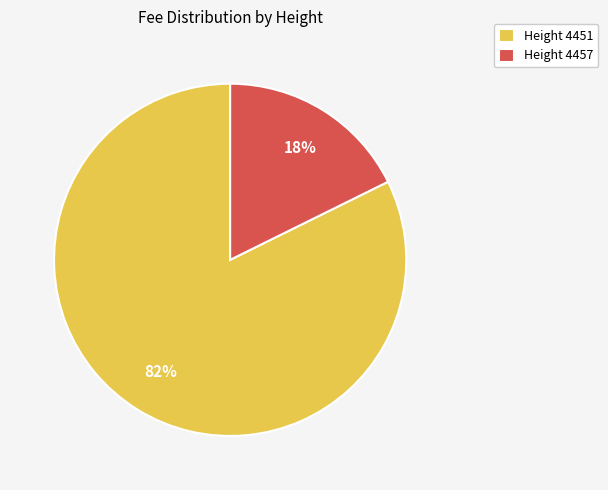

The Height 4451 slice represents 82% of the pie. True or false?

True